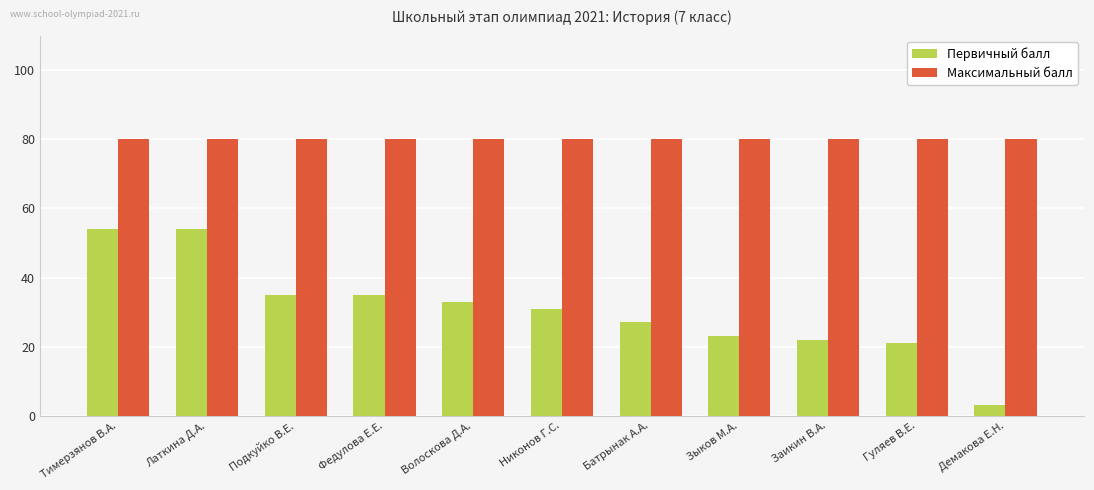

At Подкуйко В.Е., list the series in order from largest to smallest.

Максимальный балл, Первичный балл